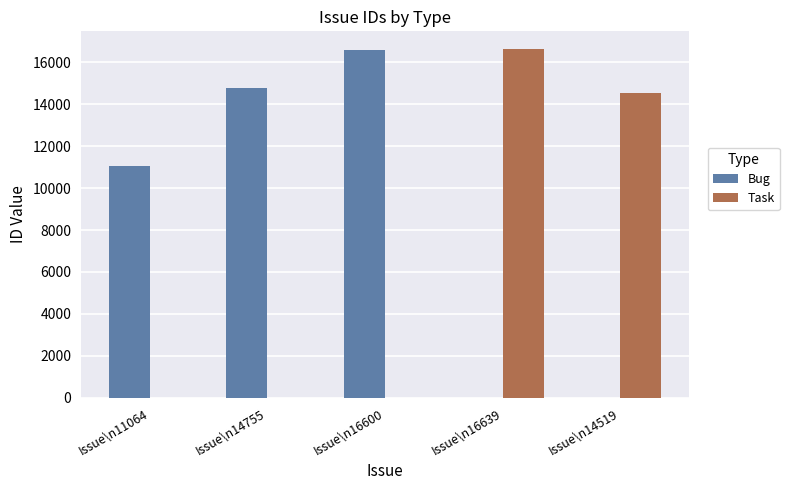

At which label is Bug closest to 8300?

Issue\n11064